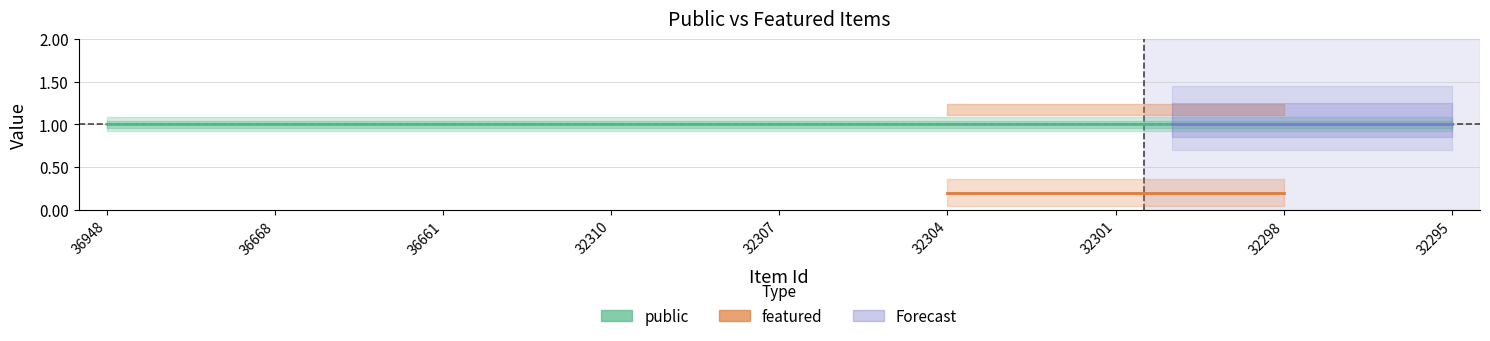

Where is public nearest to the value 1?

36948